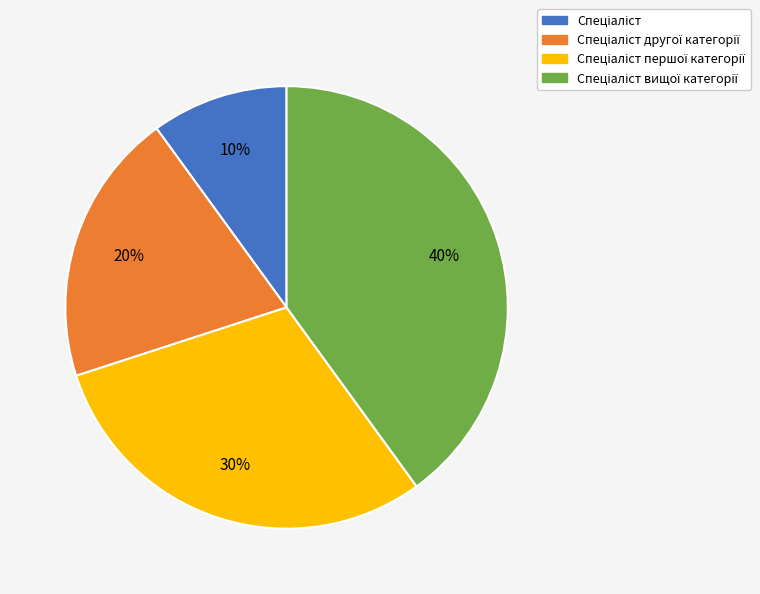

To the nearest percent, what is the average slice percentage?

25%